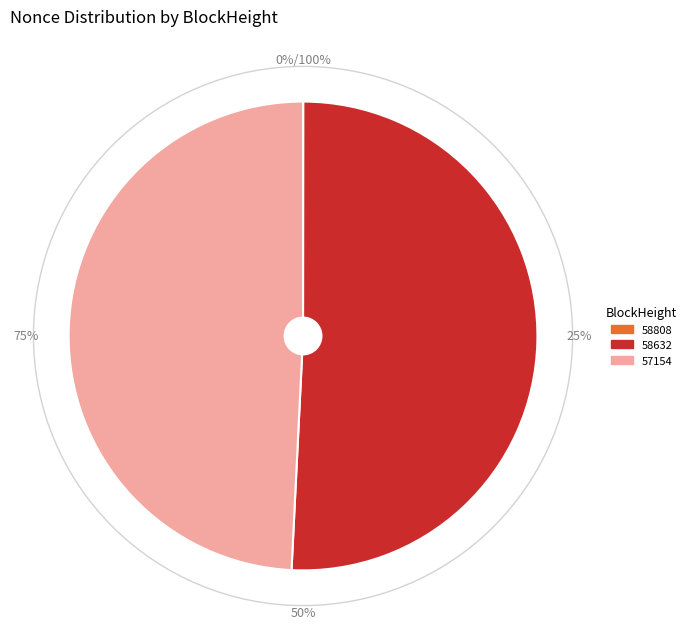

Which category has the biggest portion of the pie?

58632